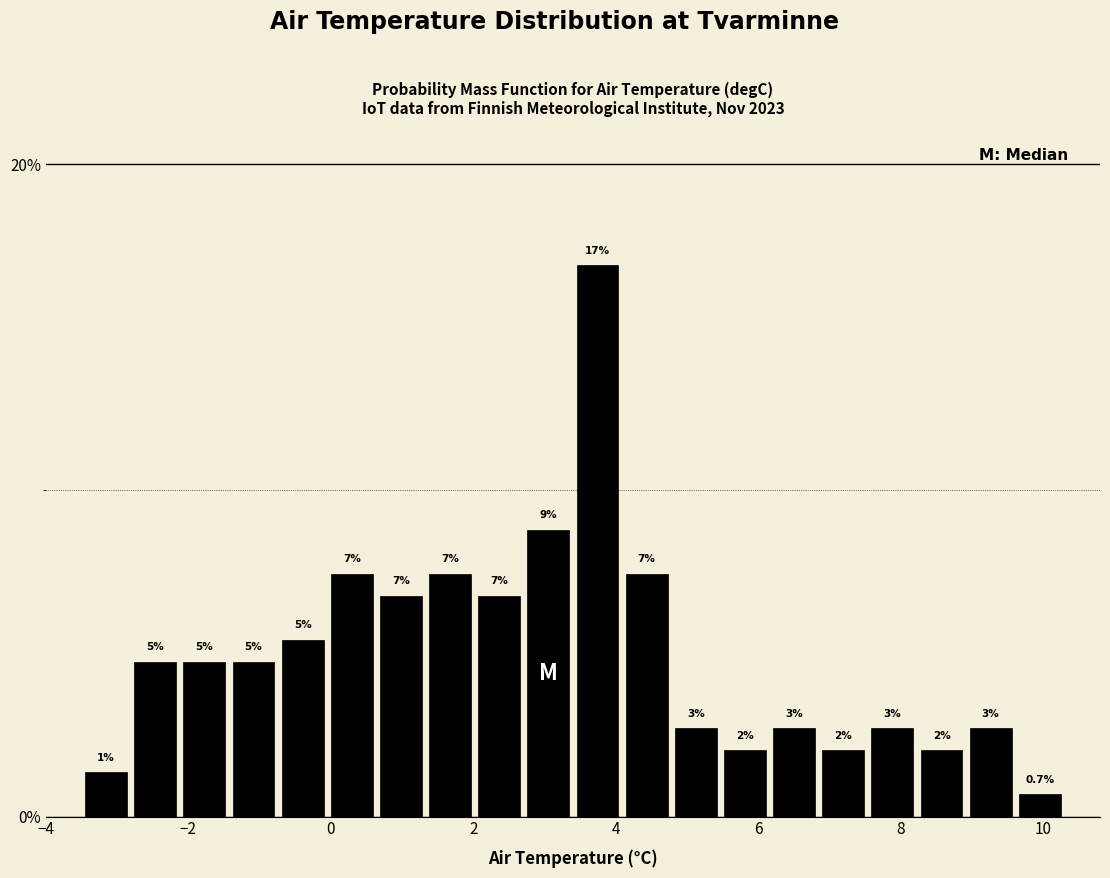

Around what value on the x-axis is the tallest bar? Give the approximate position of its centre, as read against the axis.

3.8